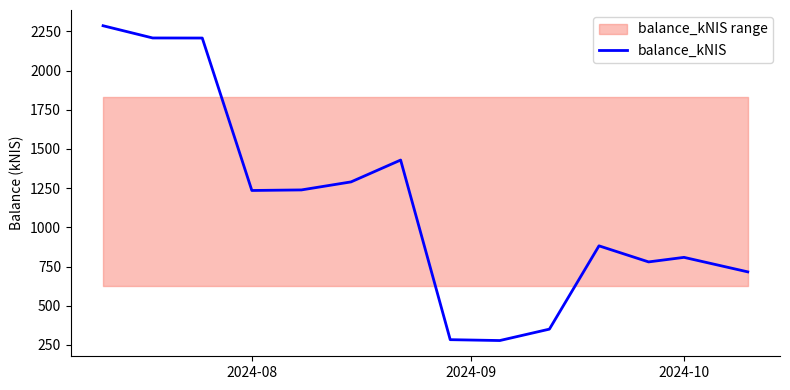

What is the value of the 4th point from the left?

1235.2